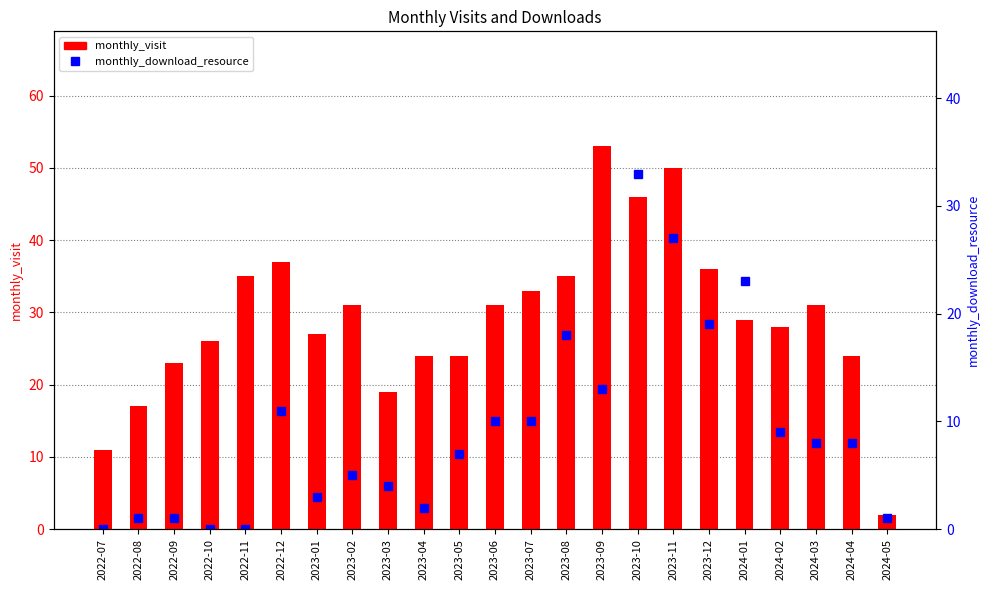

At which label does monthly_visit reach its minimum?

2024-05